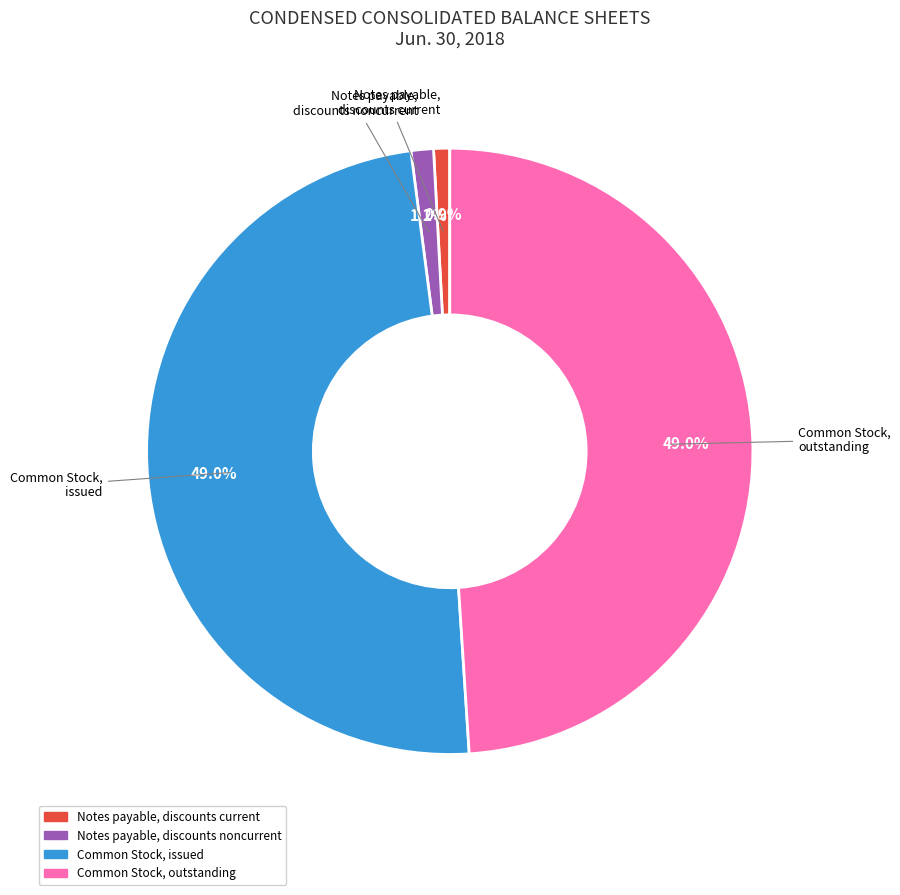

What percentage is the Common Stock, issued slice, to the nearest percent?

49%